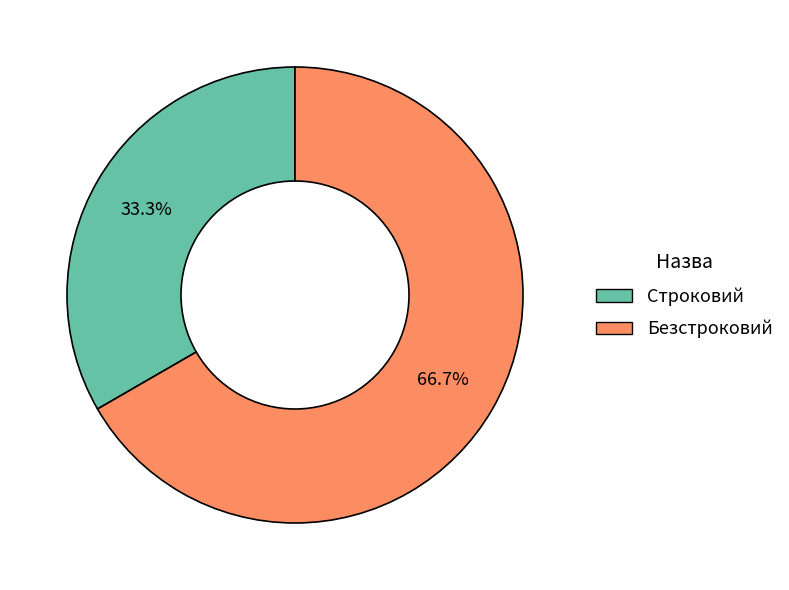

To the nearest percent, what portion does Строковий represent?

33%